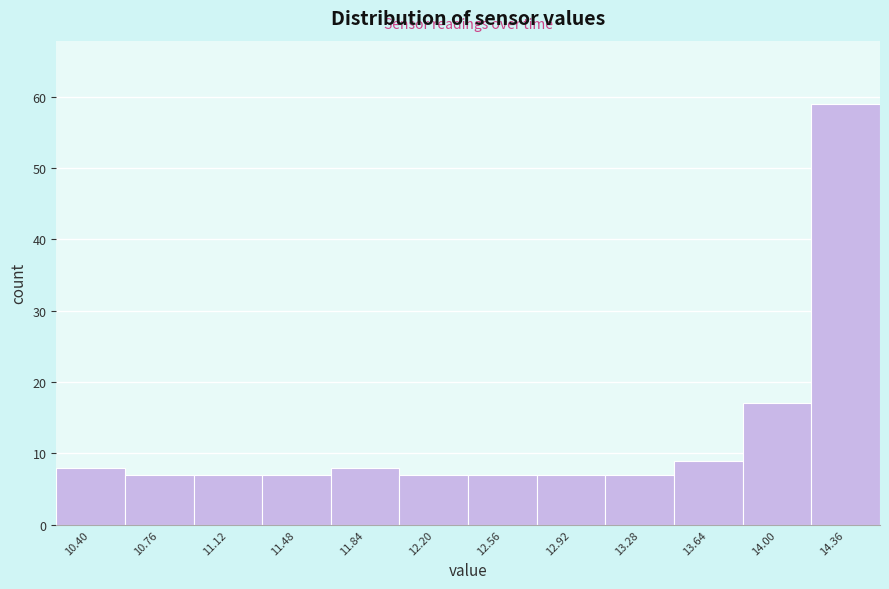

Reading left to right, list all the values displayed in this chart.

8	7	7	7	8	7	7	7	7	9	17	59